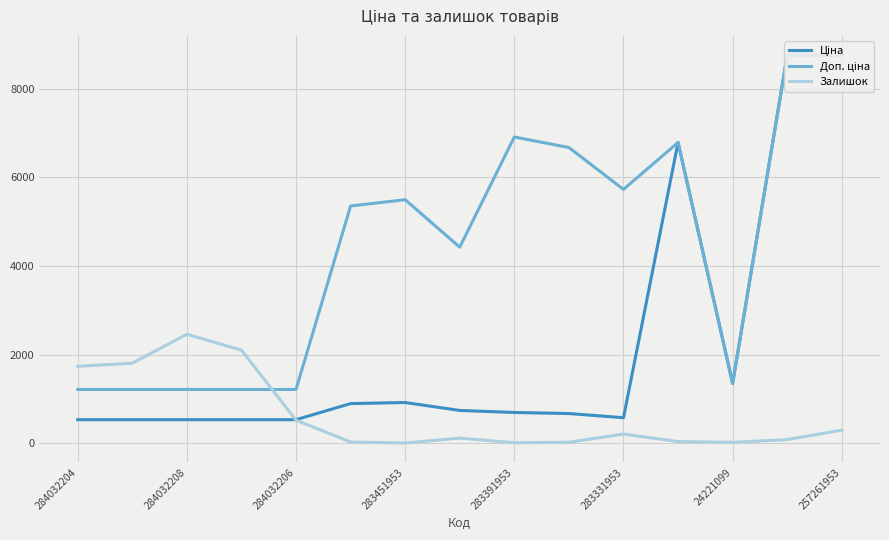

Reading right to left, list all the values displayed in this chart.

Ціна: 8755.5	8755.5	1347.9	6787.1	572.7	667.4	691.0	737.2	915.8	892.2	528.2	528.2	528.2	528.2	528.2
Доп. ціна: 8755.5	8755.5	1348.0	6787.1	5727.0	6673.6	6910.3	4423.0	5495.0	5353.1	1210.7	1210.7	1210.7	1210.7	1210.7
Залишок: 291.0	80.0	16.0	35.0	204.0	19.0	8.0	113.0	2.0	24.0	518.0	2099.0	2457.0	1804.0	1734.0